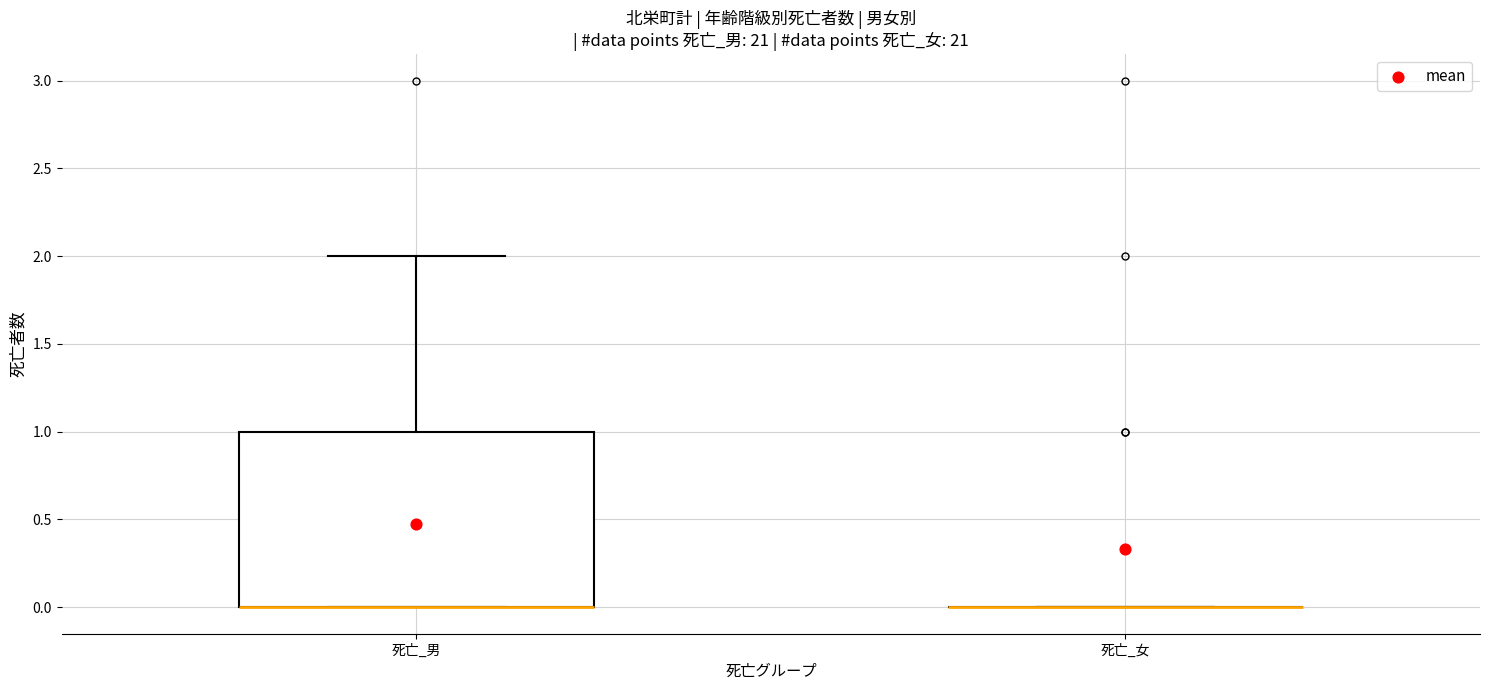

Which box is the tallest, from its lower edge to its upper edge?

死亡_男